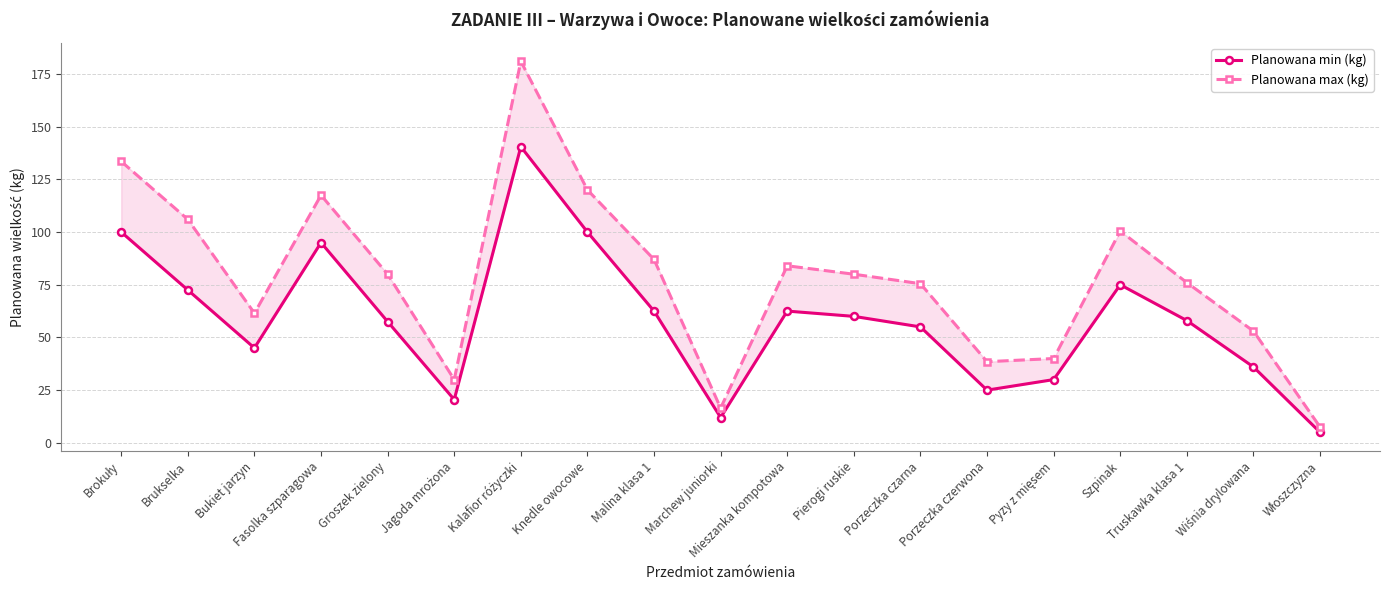

Reading left to right, list all the values displayed in this chart.

Planowana min (kg): Brokuły=100.0	Brukselka=72.5	Bukiet jarzyn=45.0	Fasolka szparagowa=95.0	Groszek zielony=57.5	Jagoda mrożona=20.5	Kalafior różyczki=140.5	Knedle owocowe=100.0	Malina klasa 1=62.5	Marchew juniorki=12.0	Mieszanka kompotowa=62.5	Pierogi ruskie=60.0	Porzeczka czarna=55.0	Porzeczka czerwona=25.0	Pyzy z mięsem=30.0	Szpinak=75.0	Truskawka klasa 1=58.0	Wiśnia drylowana=36.0	Włoszczyzna=5.0
Planowana max (kg): Brokuły=133.5	Brukselka=106.0	Bukiet jarzyn=61.5	Fasolka szparagowa=117.5	Groszek zielony=80.0	Jagoda mrożona=30.0	Kalafior różyczki=181.0	Knedle owocowe=120.0	Malina klasa 1=87.0	Marchew juniorki=16.5	Mieszanka kompotowa=84.0	Pierogi ruskie=80.0	Porzeczka czarna=75.5	Porzeczka czerwona=38.5	Pyzy z mięsem=40.0	Szpinak=100.5	Truskawka klasa 1=76.0	Wiśnia drylowana=53.0	Włoszczyzna=7.5